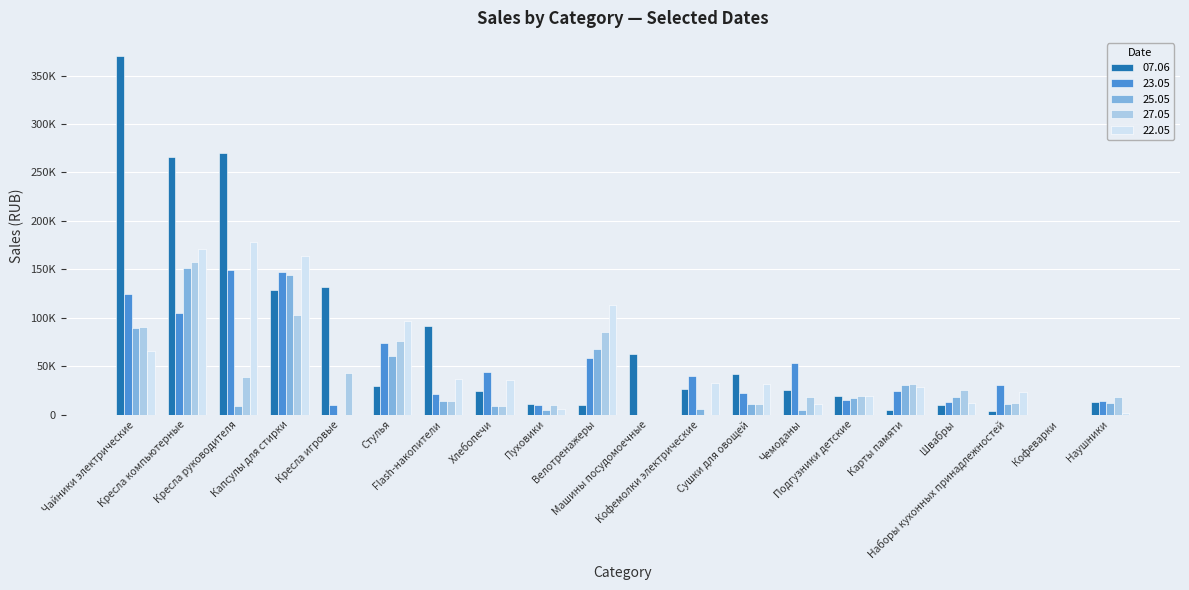

Are the bars horizontal?

No